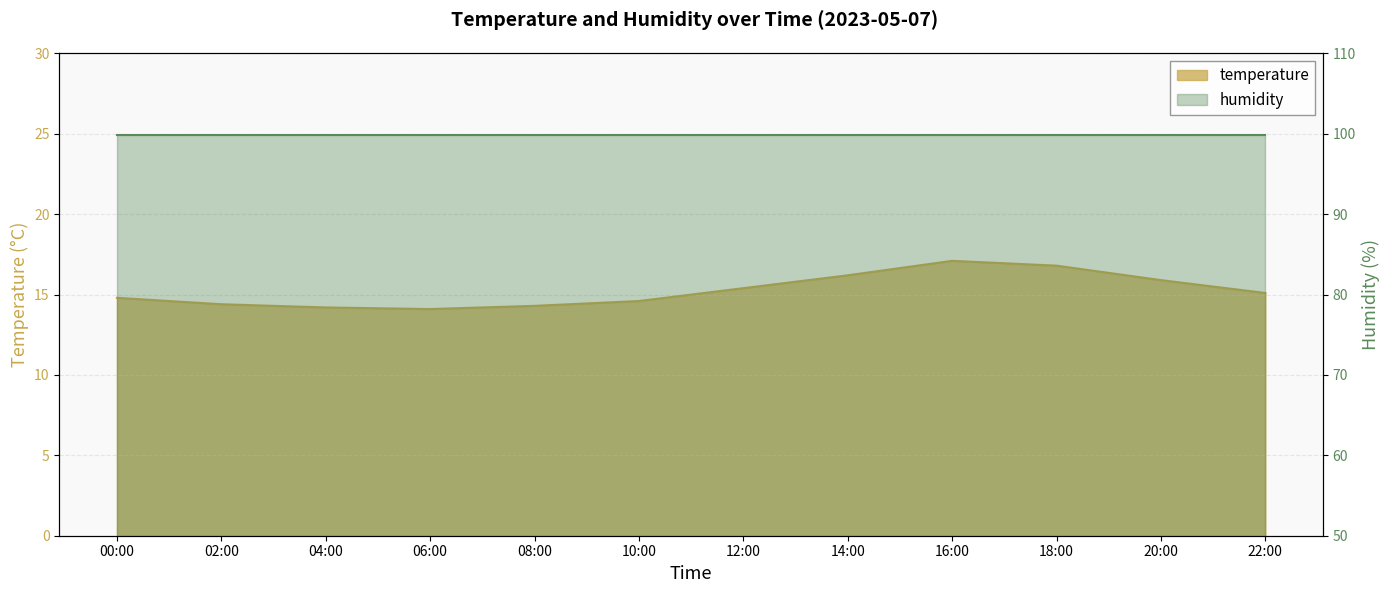

Which category has the highest value across all series?

16:00